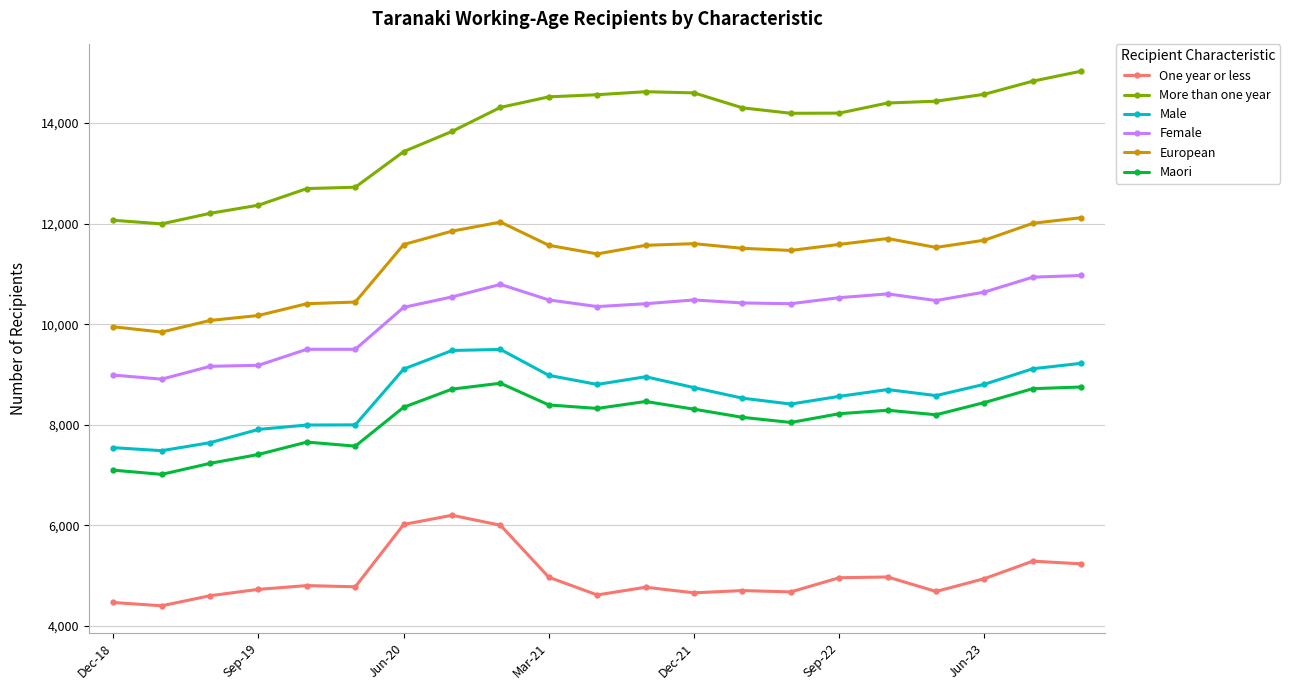

What is the maximum value for Maori?

8826